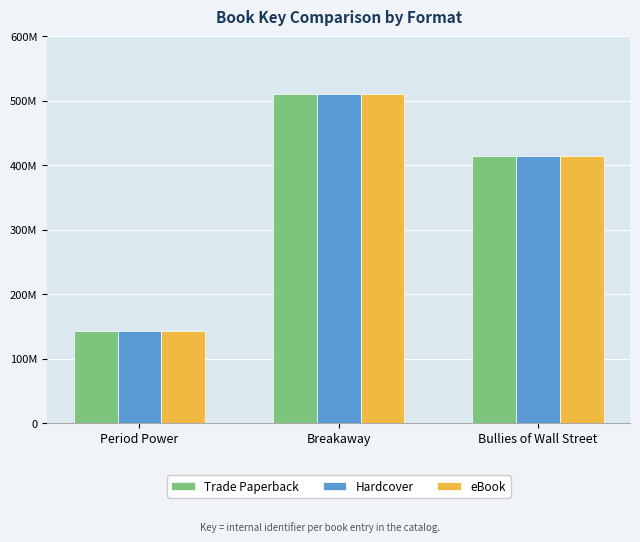

Reading left to right, list all the values displayed in this chart.

Trade Paperback: Period Power=143262490	Breakaway=510344900	Bullies of Wall Street=414175204
Hardcover: Period Power=143262490	Breakaway=510344900	Bullies of Wall Street=414175204
eBook: Period Power=143262490	Breakaway=510344900	Bullies of Wall Street=414175204